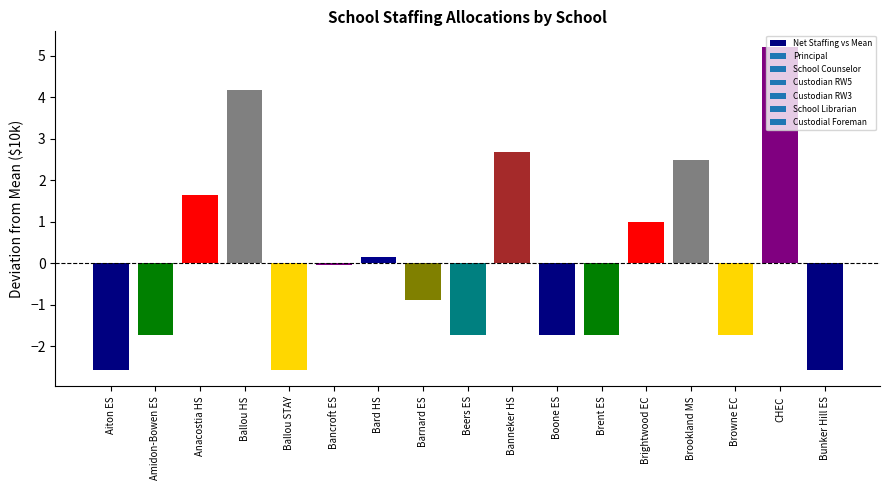

Where does the data first go above 0?

Anacostia HS